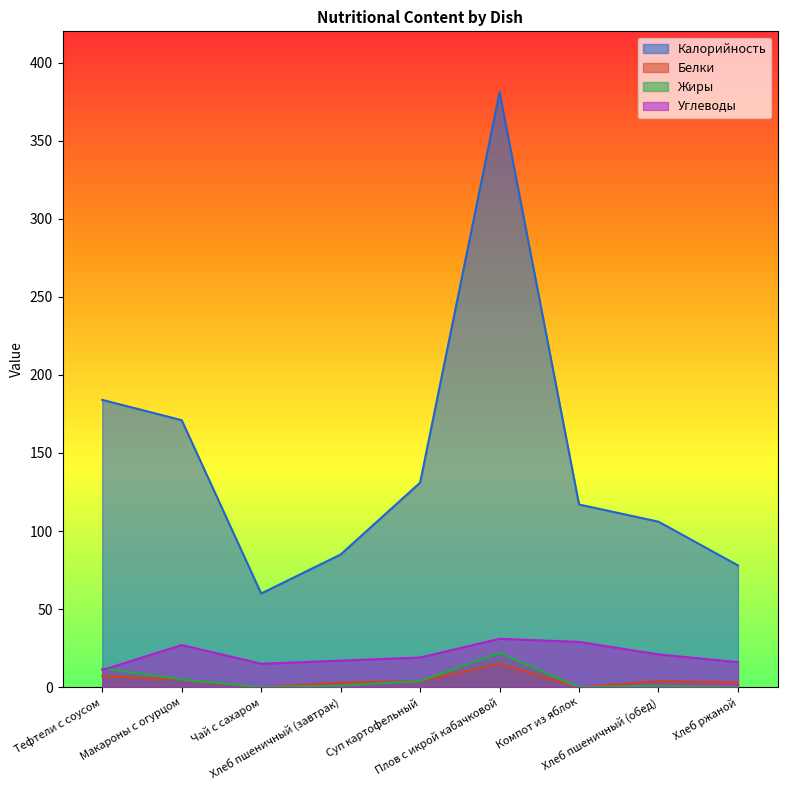

What value does the Калорийность series have at Хлеб ржаной?

78